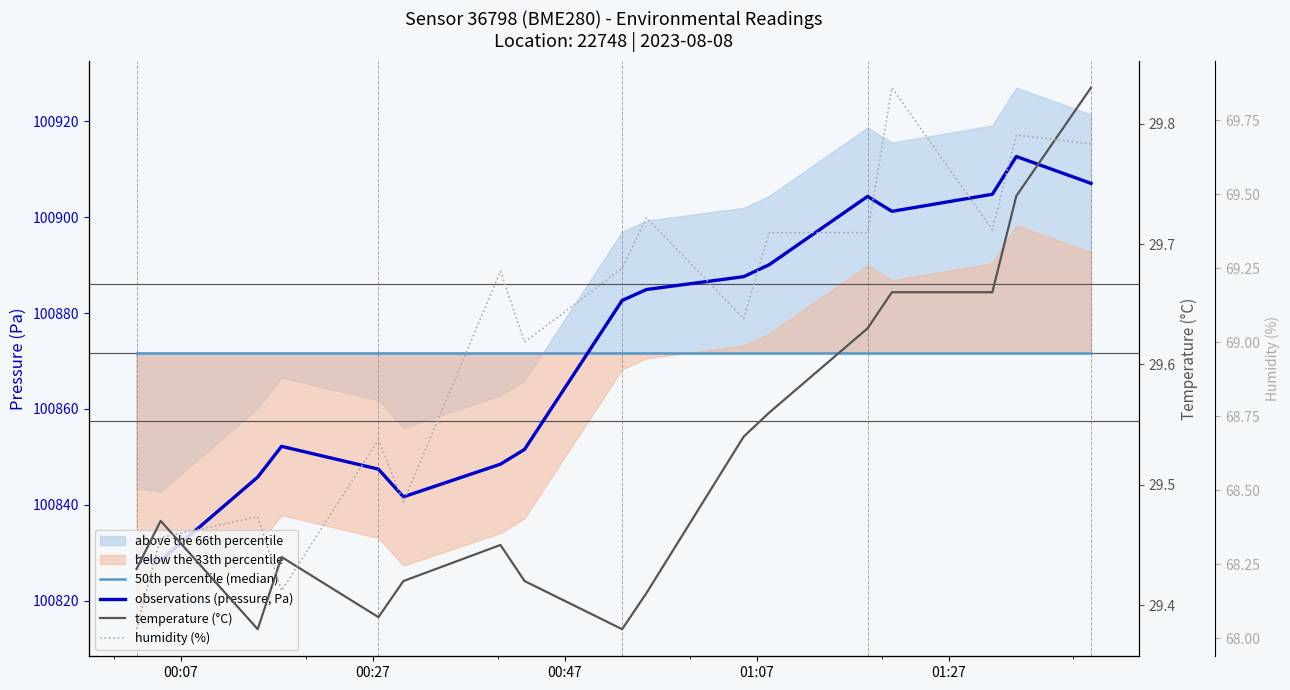

Which series has the largest total across all categories?

50th percentile (median)